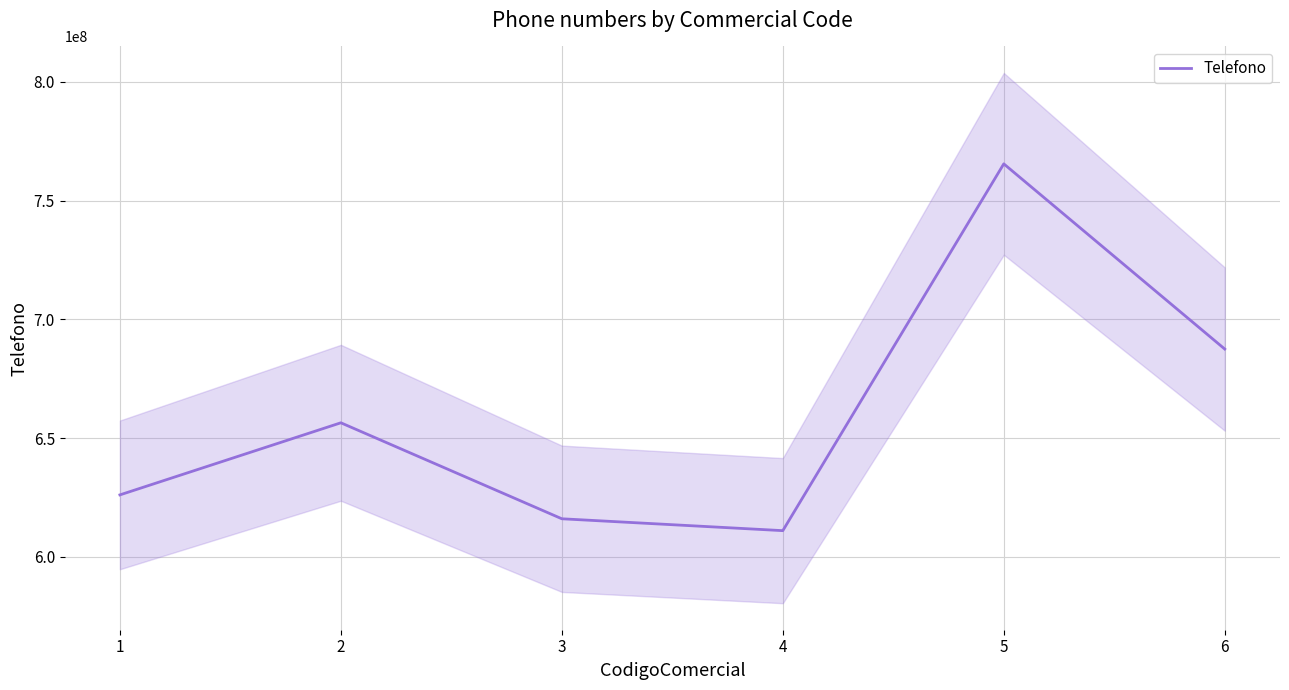

List the labels in order of value, smallest first.

4, 3, 1, 2, 6, 5